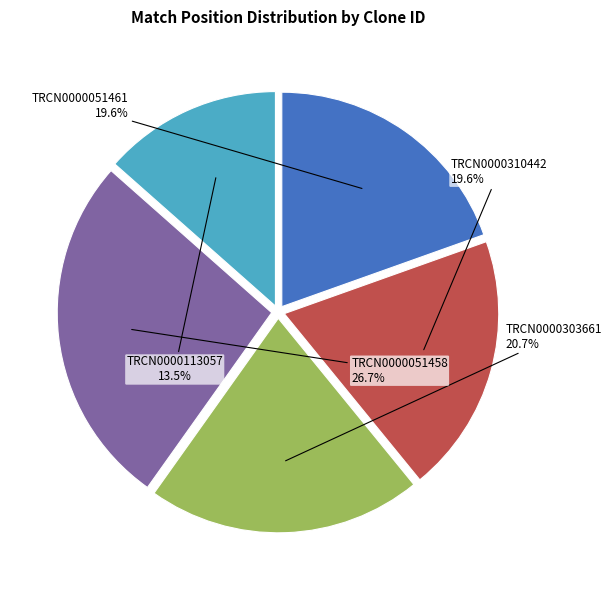

To the nearest percent, what percentage of the pie is TRCN0000310442?

20%